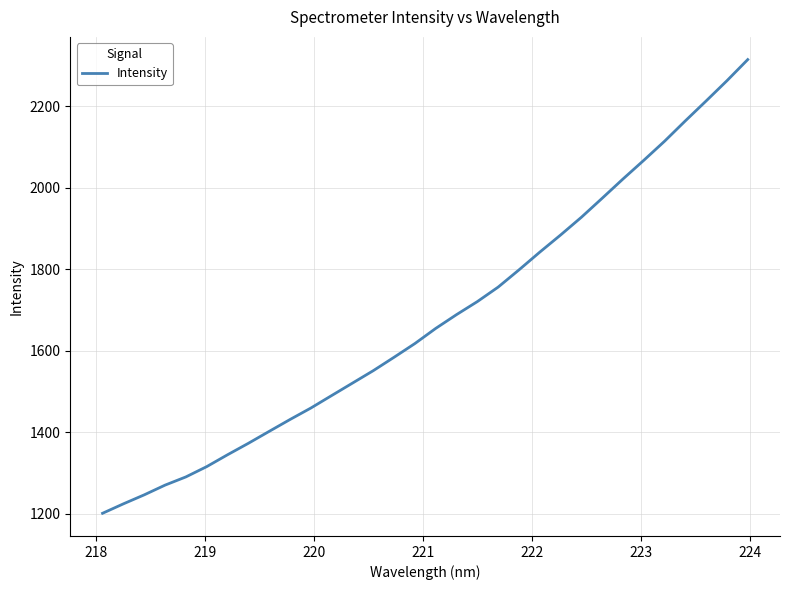

How many lines are shown in the chart?

1